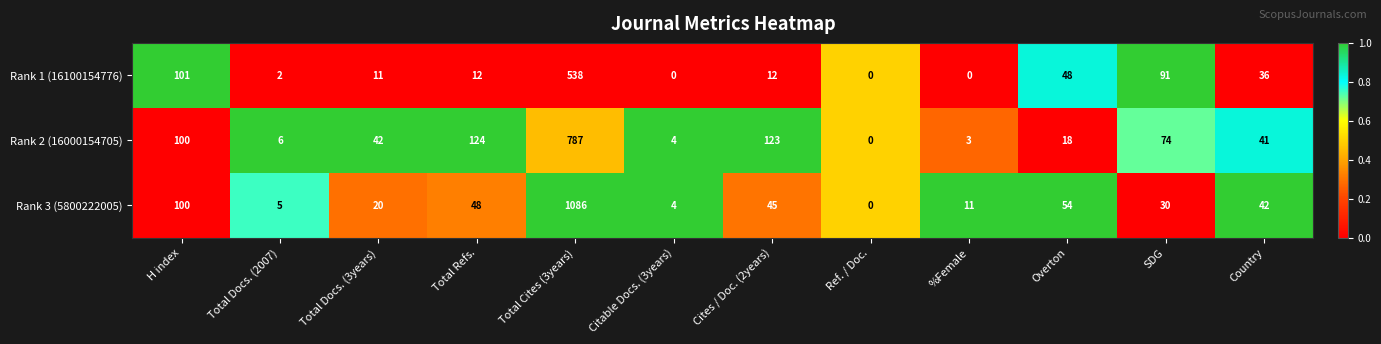

What is the average value of the Rank 3 (5800222005) series?

120